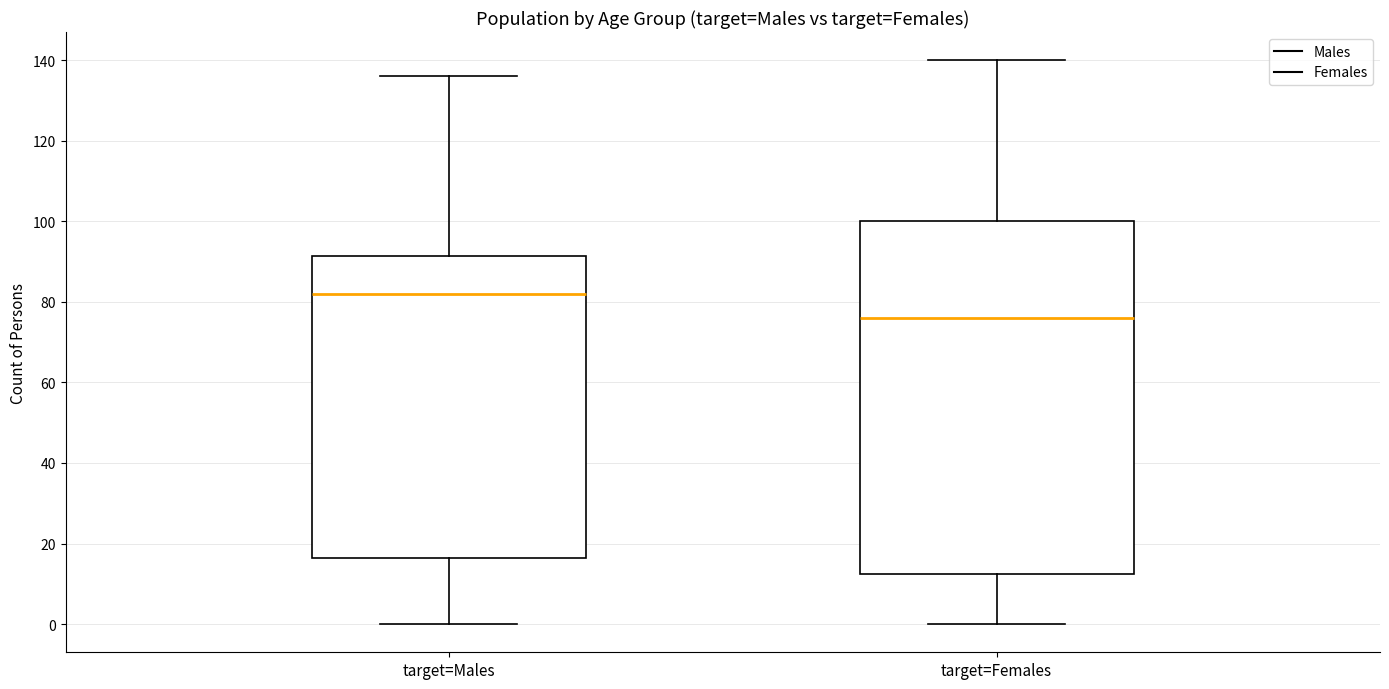

Which box's median line is the lowest?

target=Females